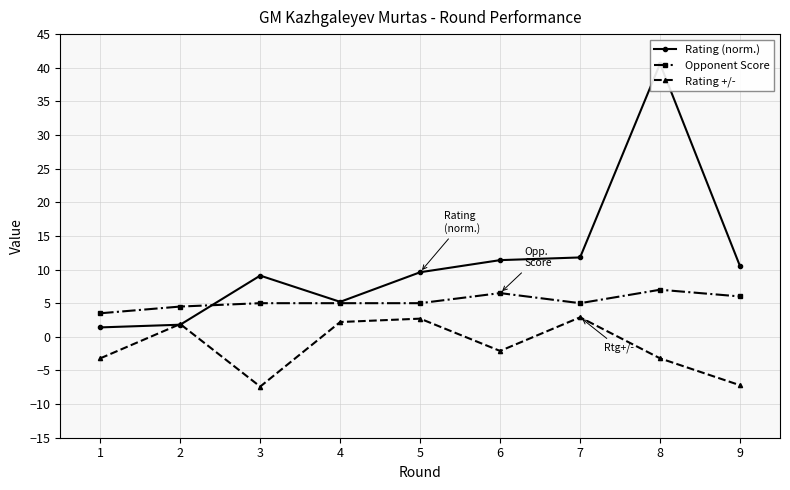

What is the difference between the maximum and minimum values in the Opponent Score series?

3.5